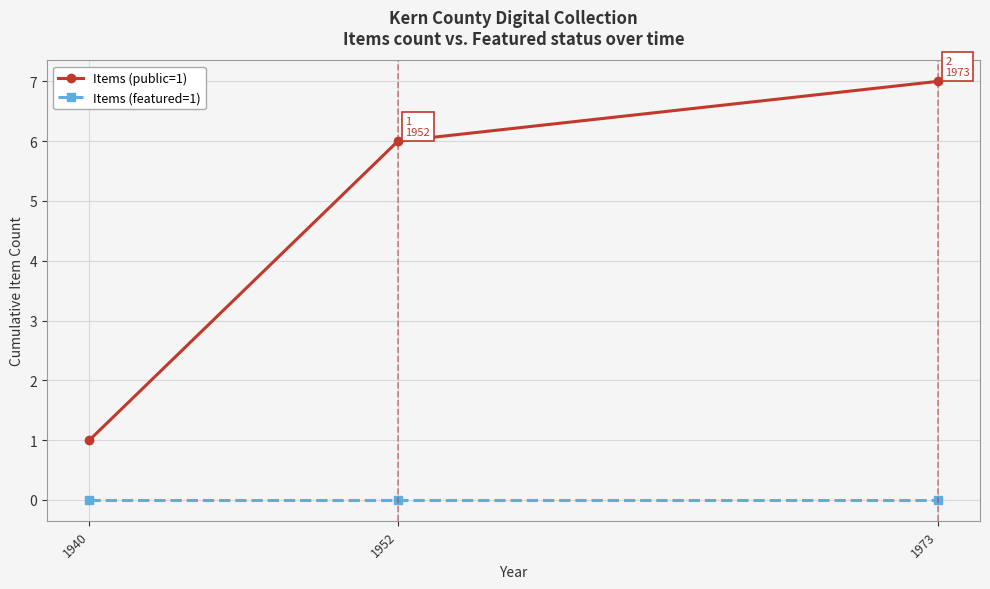

What are all the series names shown in the legend?

Items (public=1), Items (featured=1)